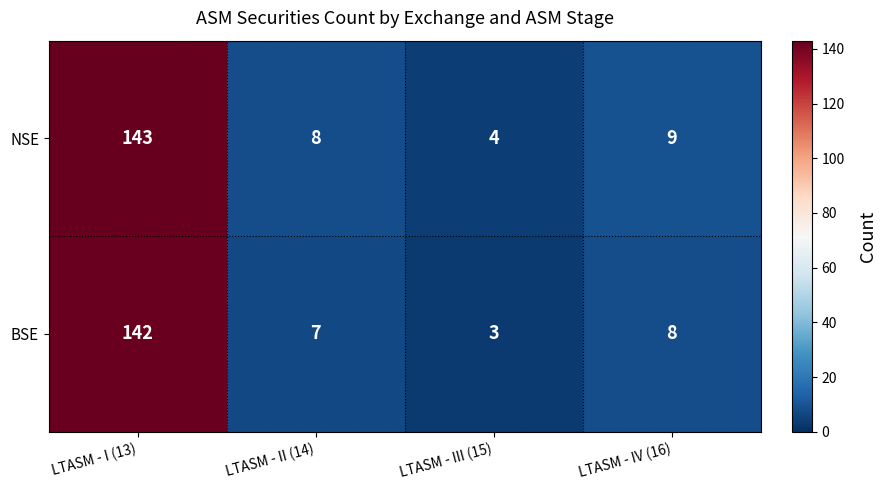

True or false: BSE has a value of 238 at LTASM - I (13).

False